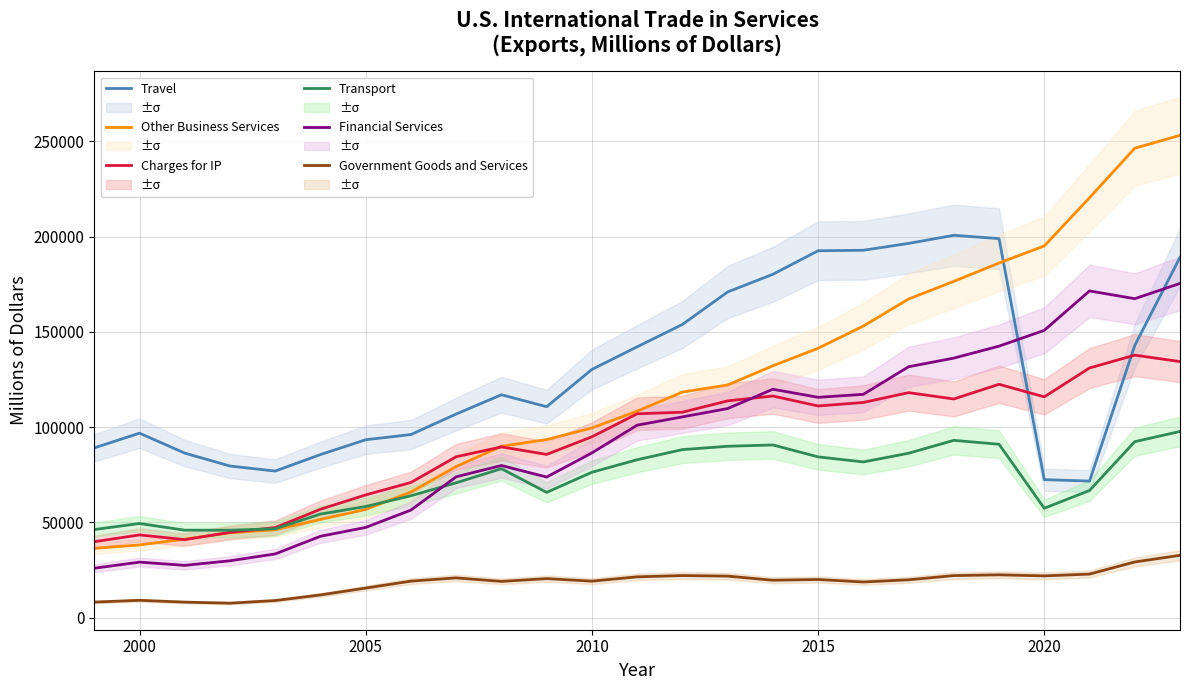

Reading right to left, what are all the values shown in this chart?

Travel: 189134	142909	71746	72479	198982	200724	196469	192868	192602	180265	170979	153921	142197	130315	110757	117030	106918	96148	93423	85648	76983	79625	86408	96872	89146
Other Business Services: 253190	246416	220451	195133	186178	176540	167270	153089	141421	132240	122166	118451	108423	99595	93508	89975	79366	65990	56846	51609	46171	44625	41250	38217	36415
Charges for IP: 134442	137833	131079	115936	122533	114819	118147	112981	111151	116380	113824	107869	107053	94968	85730	89672	84498	70999	64466	56943	47308	44815	41005	43476	39913
Transport: 97779	92405	66798	57471	91058	93107	86342	81779	84434	90687	89999	88238	82930	76357	65806	78237	70837	64026	58377	54419	46701	45954	45965	49462	46302
Financial Services: 175461	167445	171530	150838	142546	136273	131733	117249	115688	119933	109794	105419	101077	86512	73844	79897	73980	56522	47405	42767	33499	29903	27500	29192	25998
Government Goods and Services: 32767	29279	22916	21976	22535	22131	19924	18777	20087	19693	21852	22148	21470	19210	20538	19084	20921	19222	15582	11985	9033	7653	8191	9156	8218